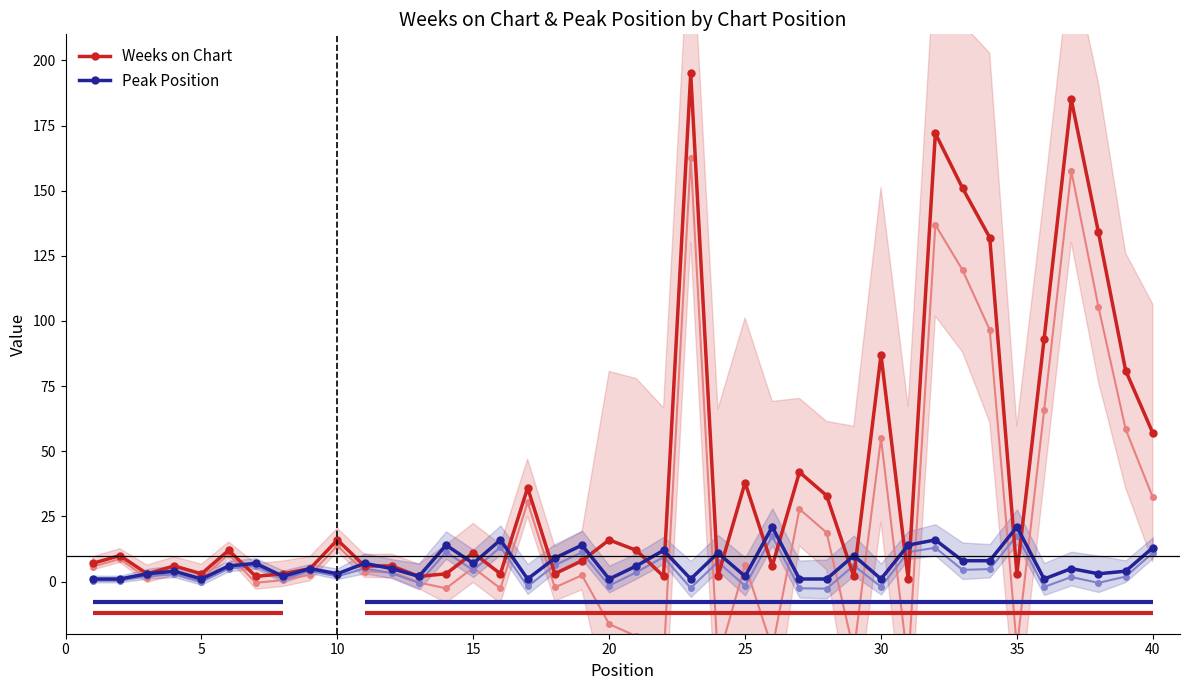

What is the value of the Weeks on Chart point at the 22nd from the left?

2